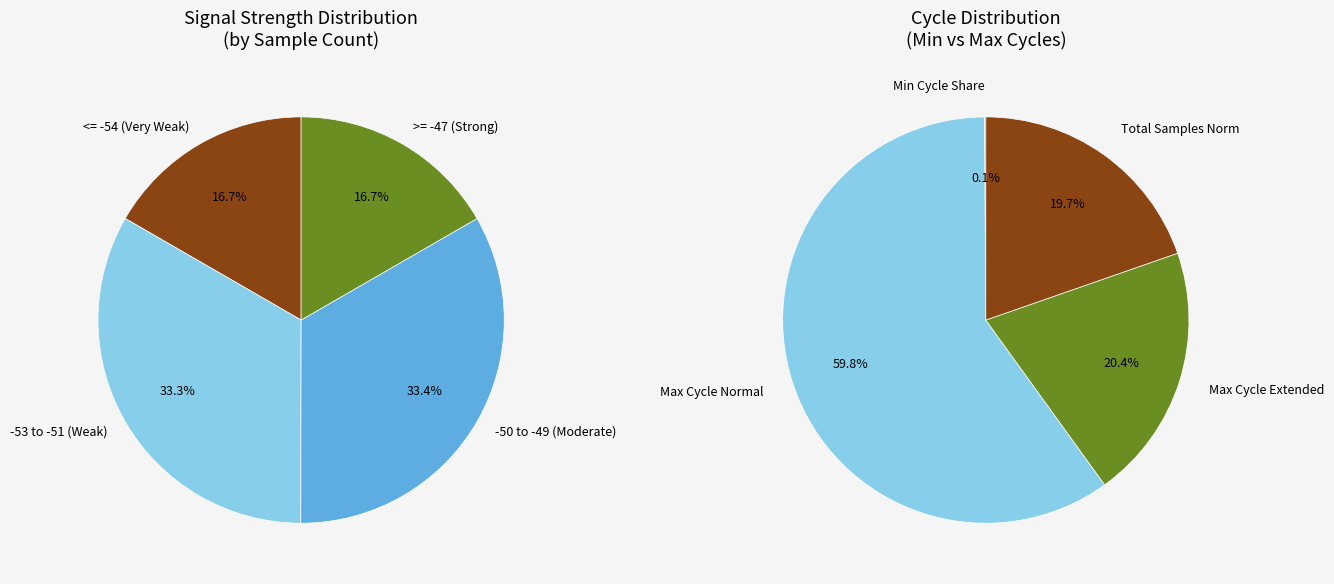

True or false: -51 accounts for 3% of the total.

False